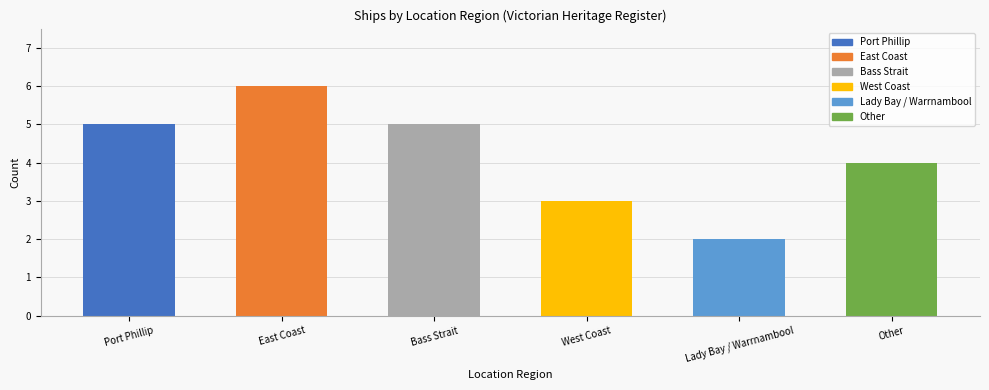

What is the difference between the values at East Coast and Bass Strait?

1